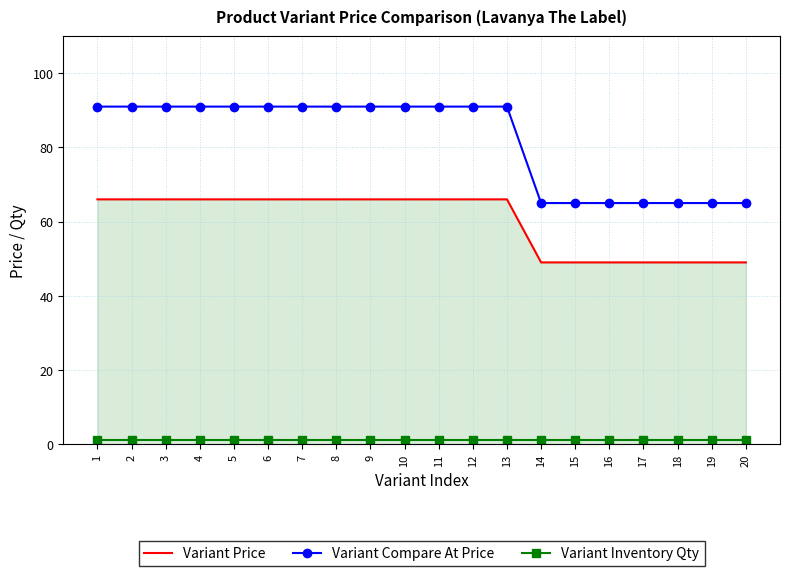

Is the value of Variant Compare At Price at 10 greater than the value of Variant Price at 18?

Yes